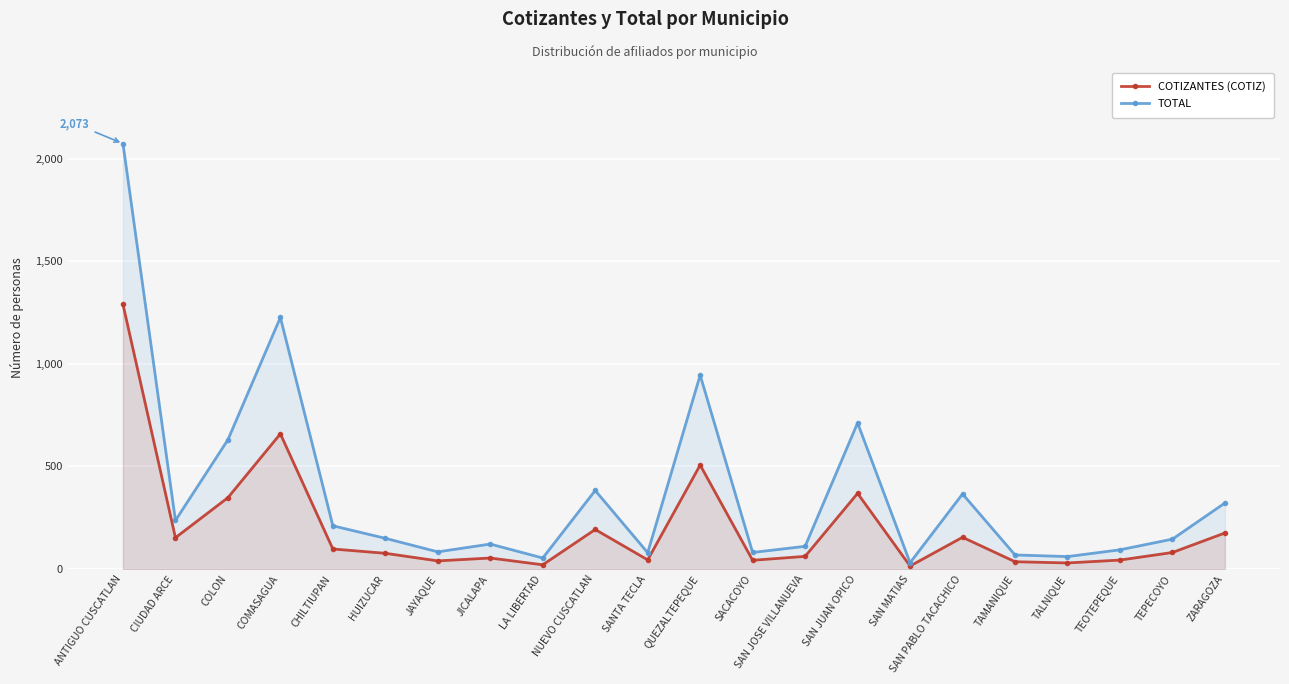

What is the sum of all TOTAL values?

8188